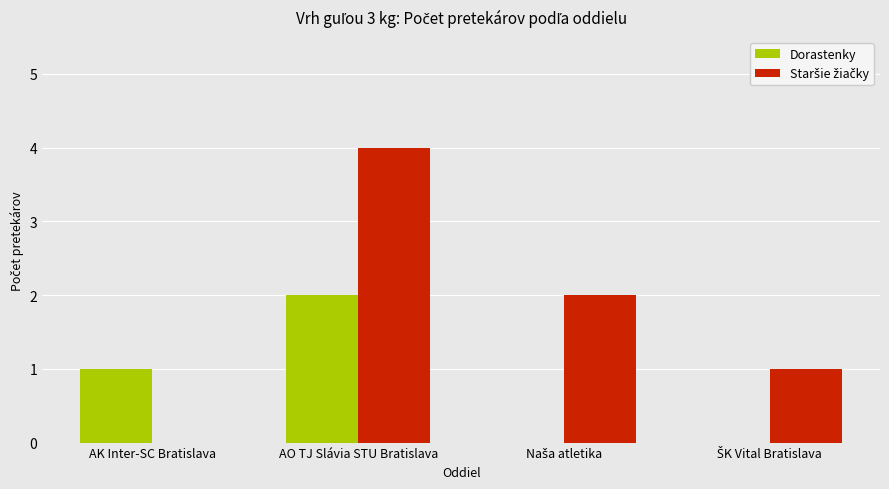

Is it true that Dorastenky equals 2 at AO TJ Slávia STU Bratislava?

True